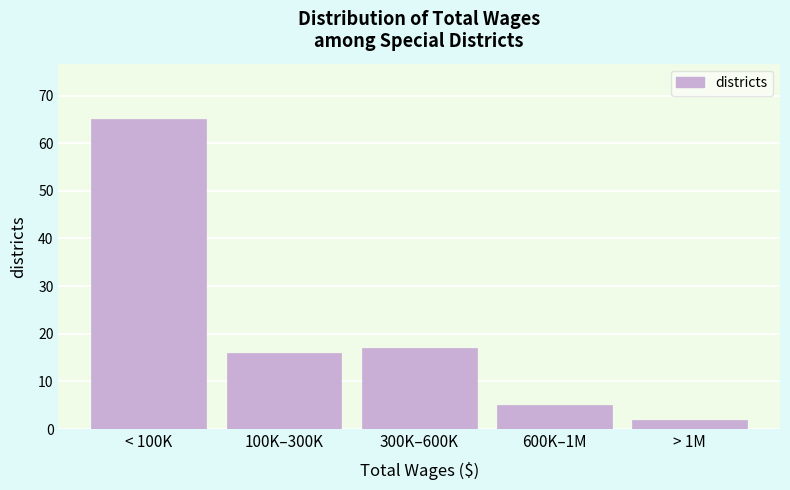

Reading left to right, list all the values displayed in this chart.

< 100K=65	100K–300K=16	300K–600K=17	600K–1M=5	> 1M=2